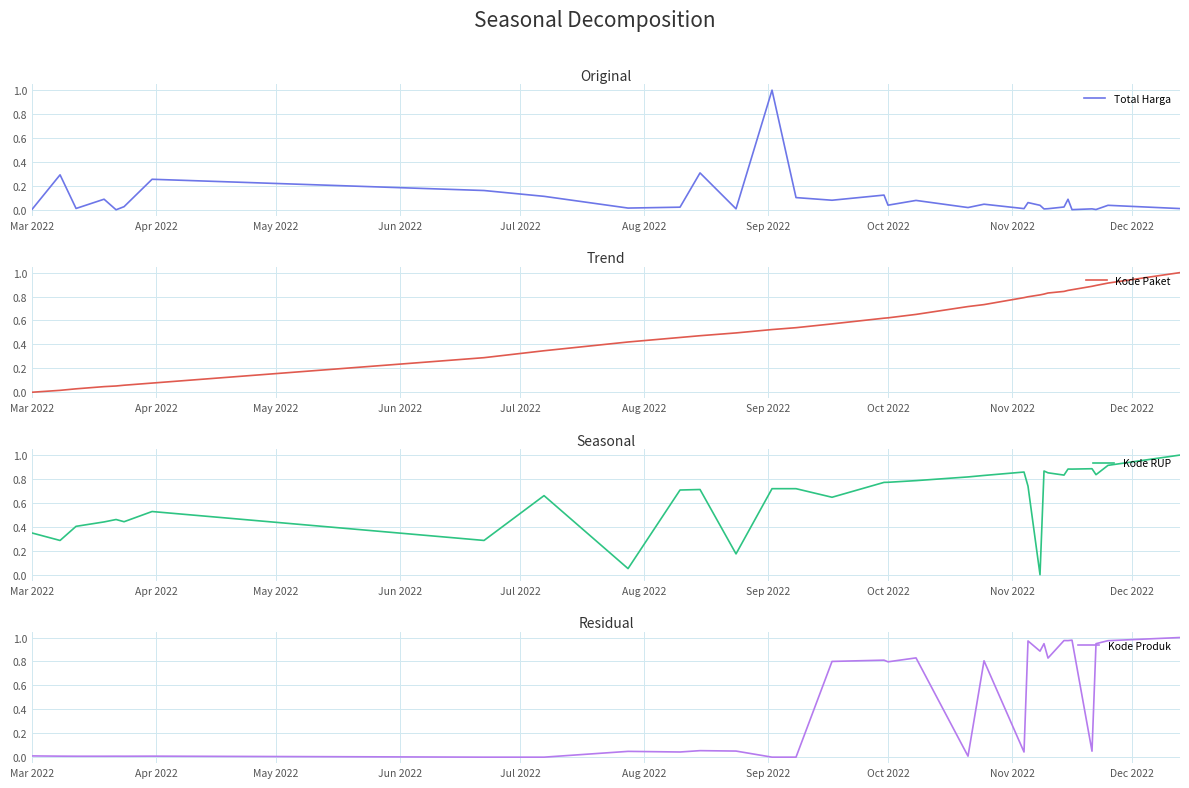

How many data points in Total Harga are above 0?

32